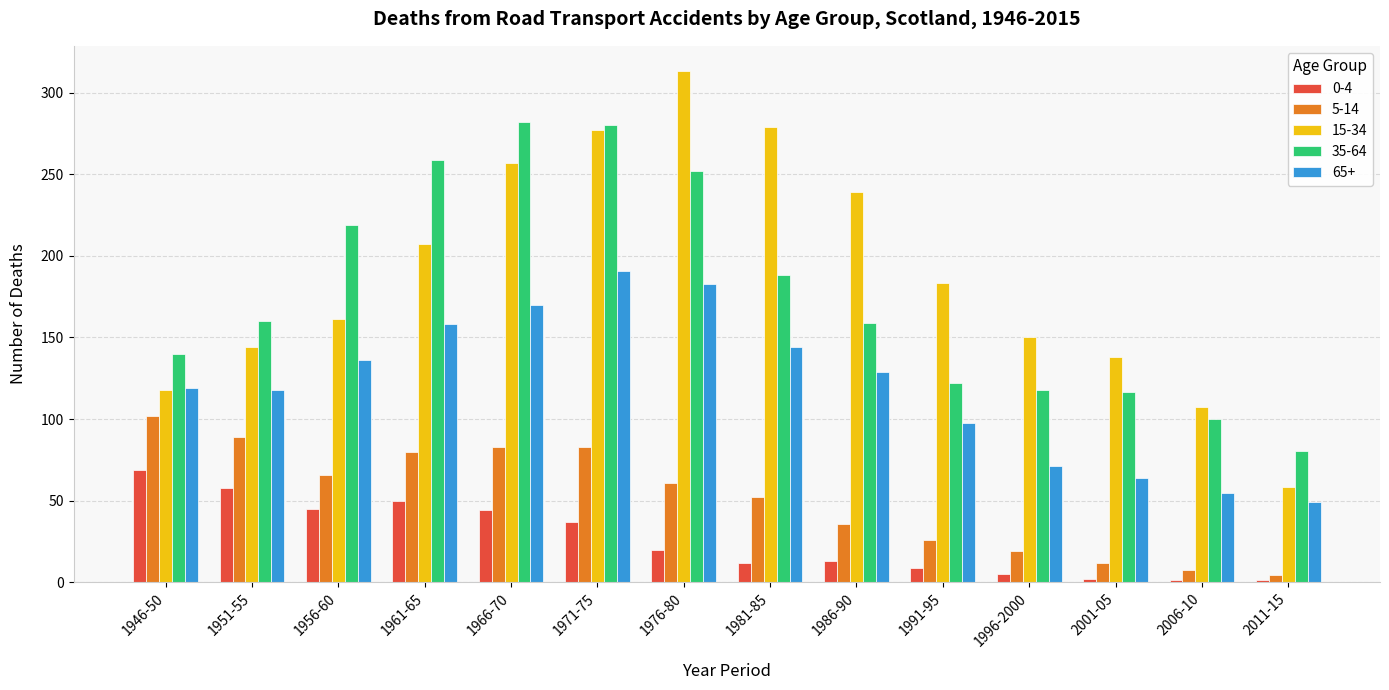

Are the bars horizontal?

No